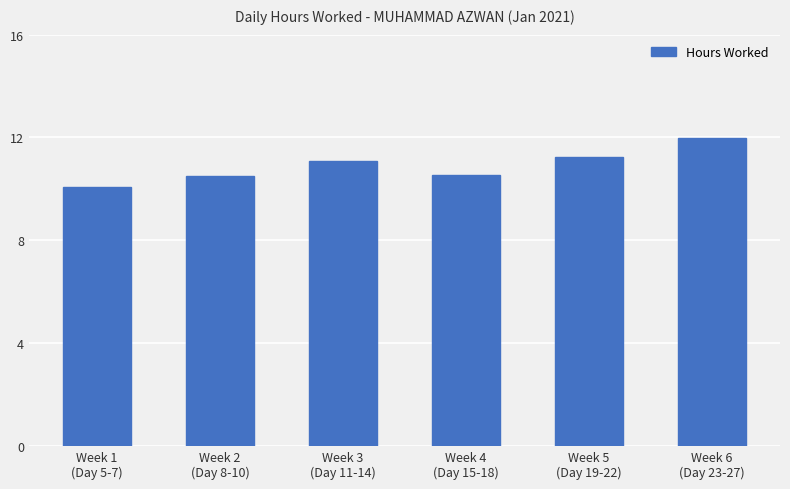

What is the difference between the maximum and minimum values?

1.9